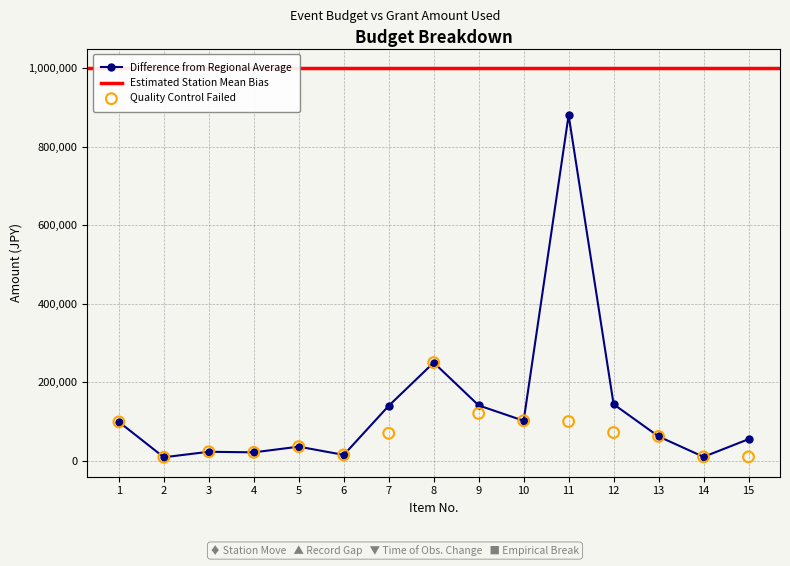

Approximately how many times larger is the value at 9 compared to 14?

14.1